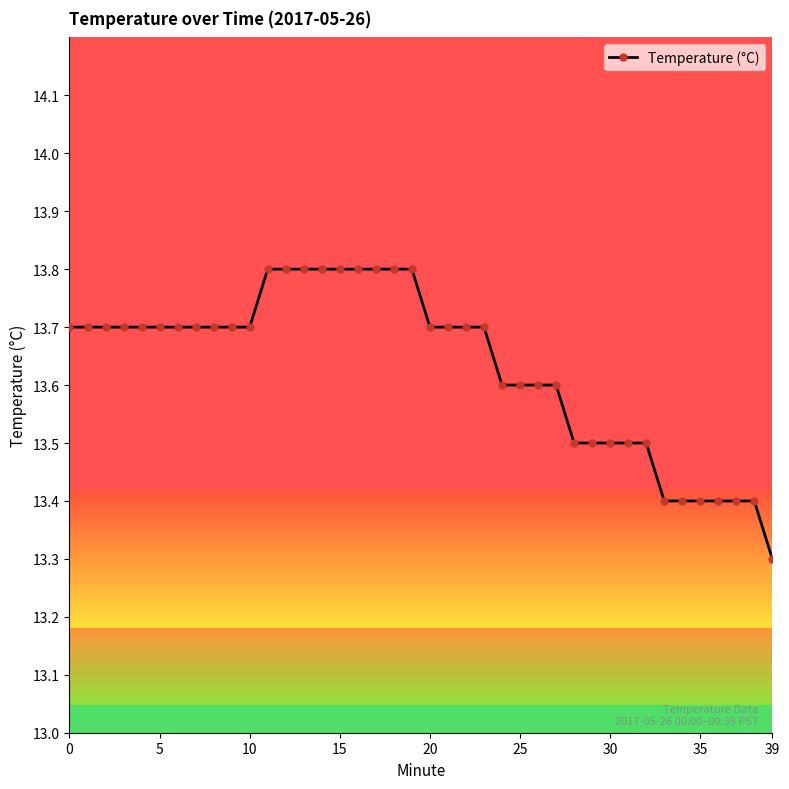

How many series are shown in this chart?

1